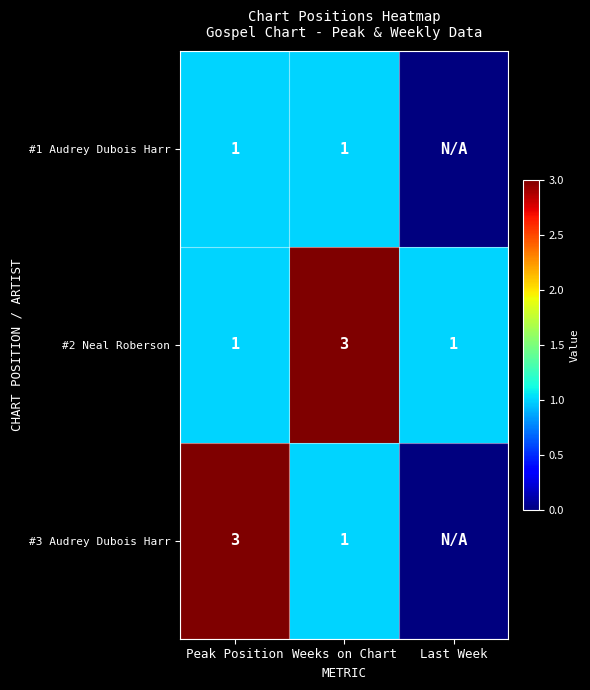

What is the total value across all series at Peak Position?

5